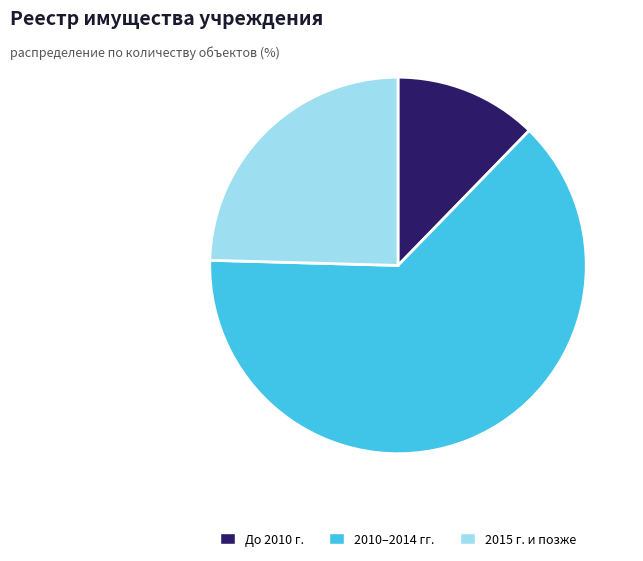

Which slice represents more than half of the pie?

2010–2014 гг.